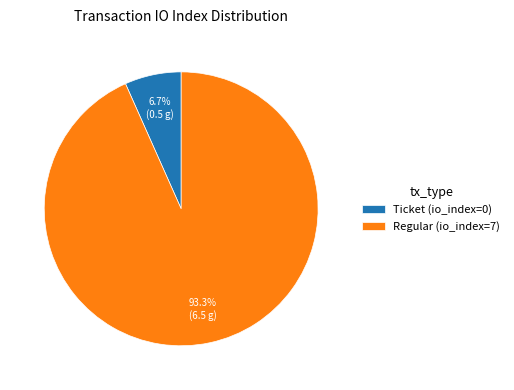

To the nearest percent, what portion does Regular (io_index=7) represent?

93%